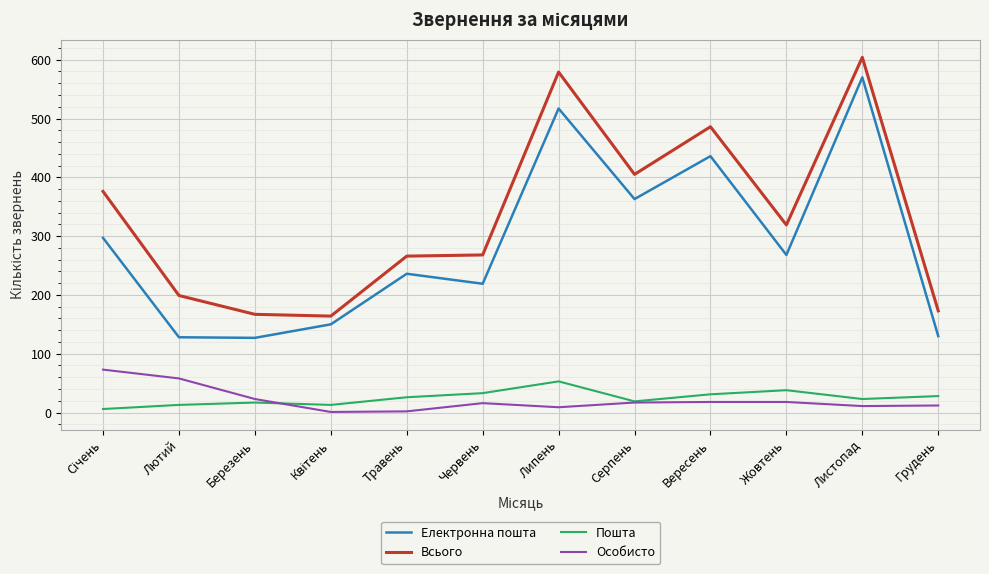

Where is the first local maximum for Особисто?

Червень